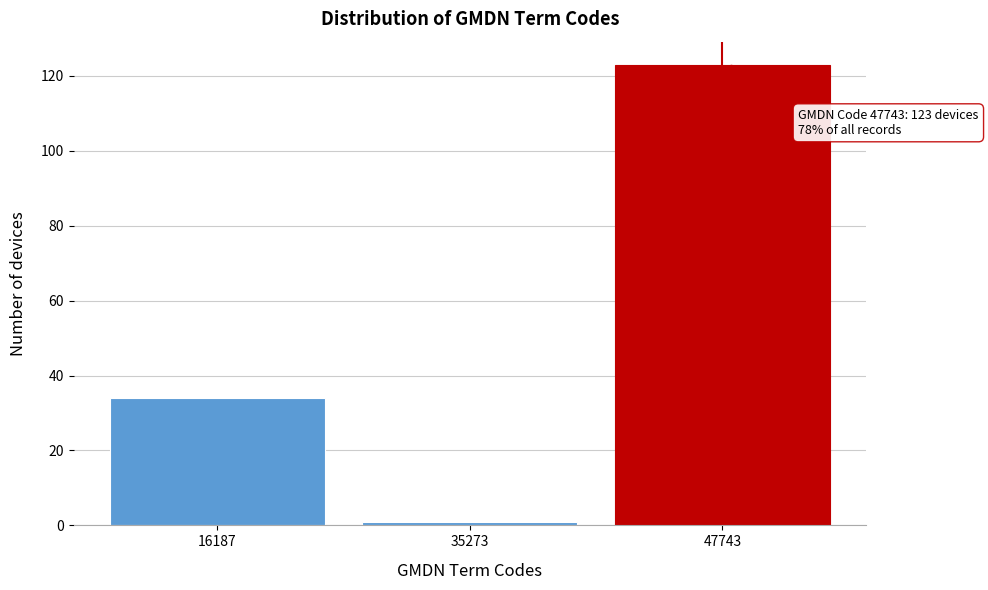

Reading left to right, extract all data points from this chart.

34	1	123